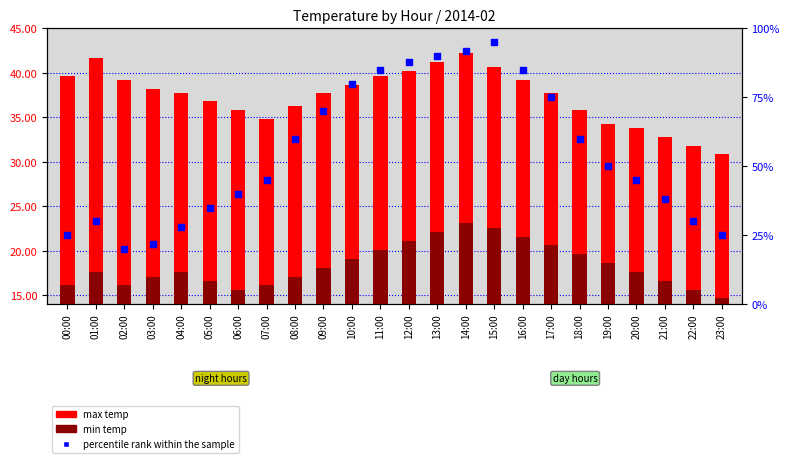

Which series contains the highest Y value?

percentile rank within the sample